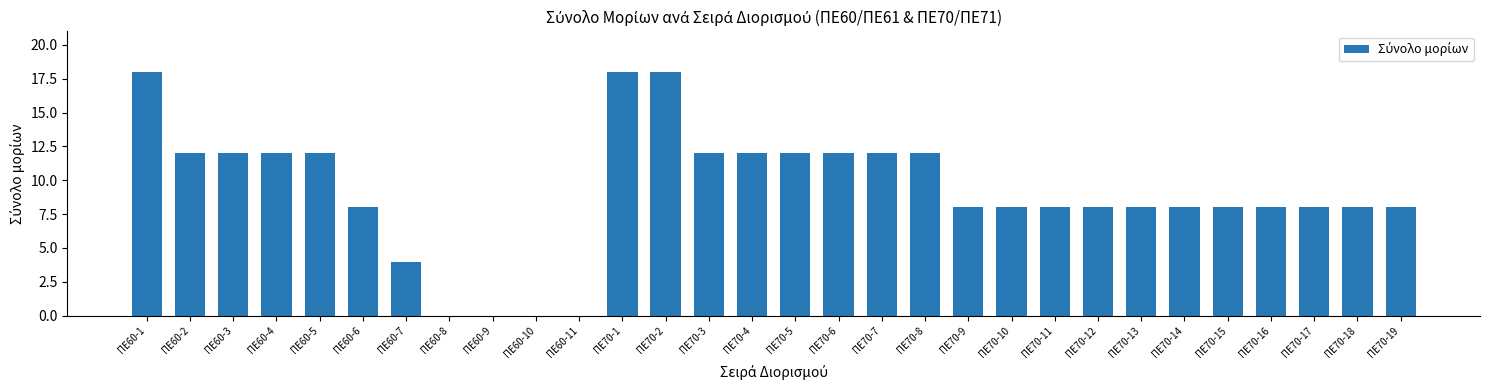

Reading left to right, transcribe all the data shown in this chart.

18	12	12	12	12	8	4	0	0	0	0	18	18	12	12	12	12	12	12	8	8	8	8	8	8	8	8	8	8	8